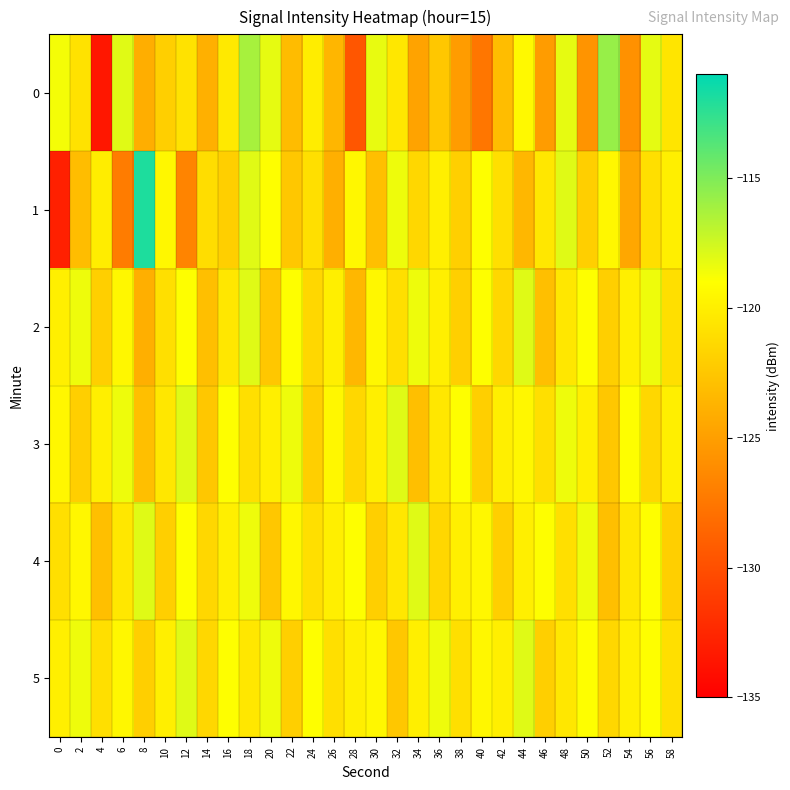

Between 32 and 24, which is larger?

24